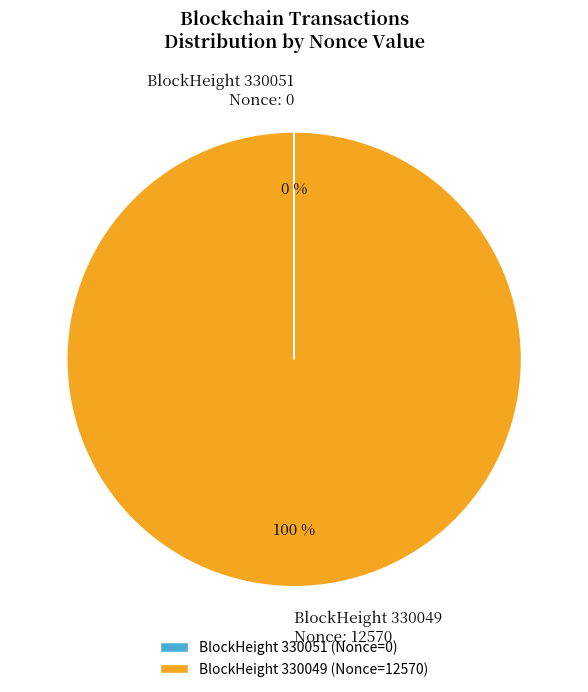

What percentage is the BlockHeight 330049 (Nonce=12570) slice, to the nearest percent?

100%